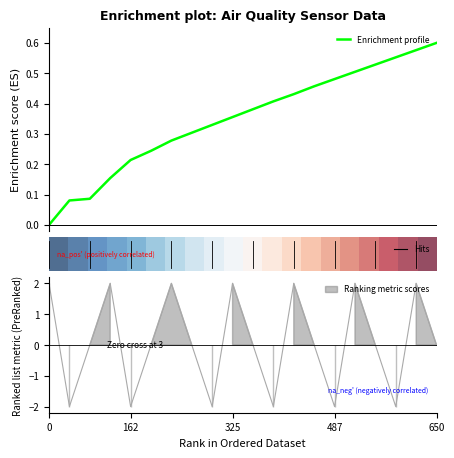

How many data points does each series have?

20